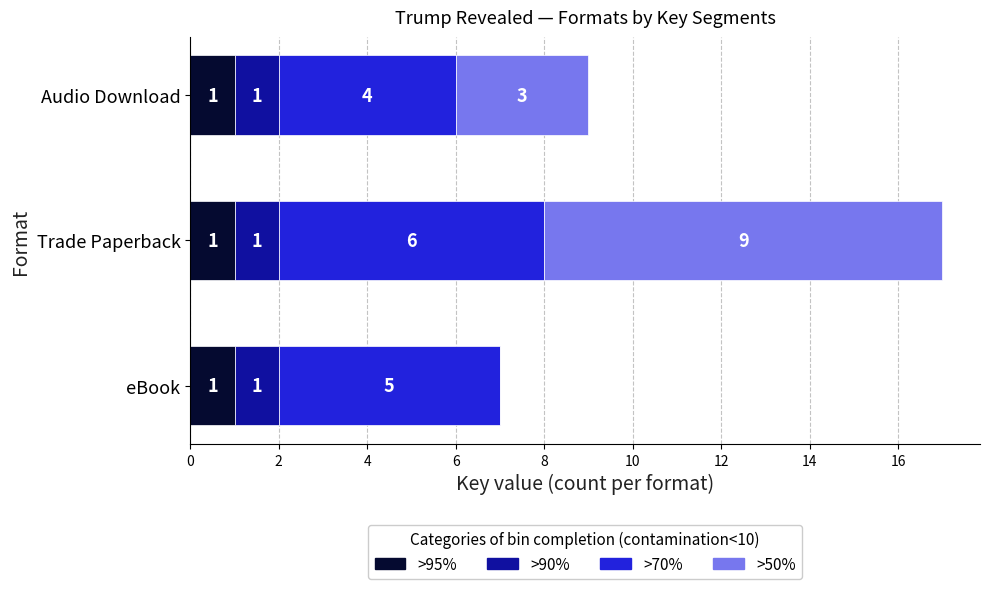

What is the total value across all series at Audio Download?

9